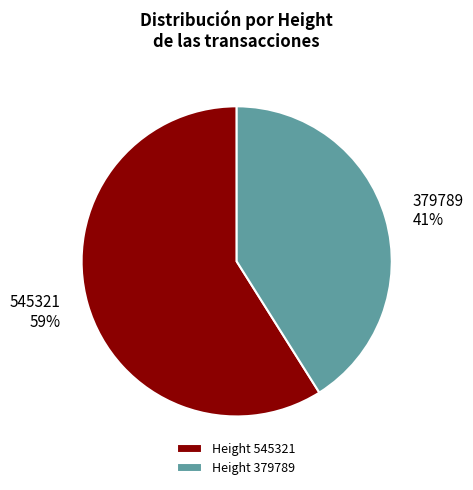

Is it true that 545321 is 68% of the pie?

False